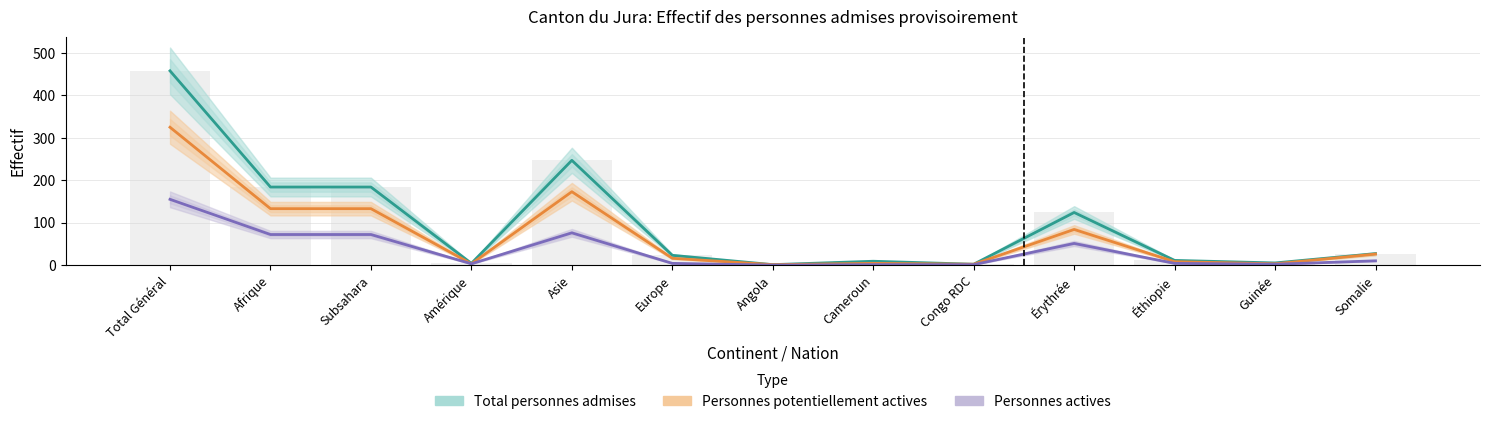

What is the difference between the maximum and minimum values in the Personnes actives series?

155